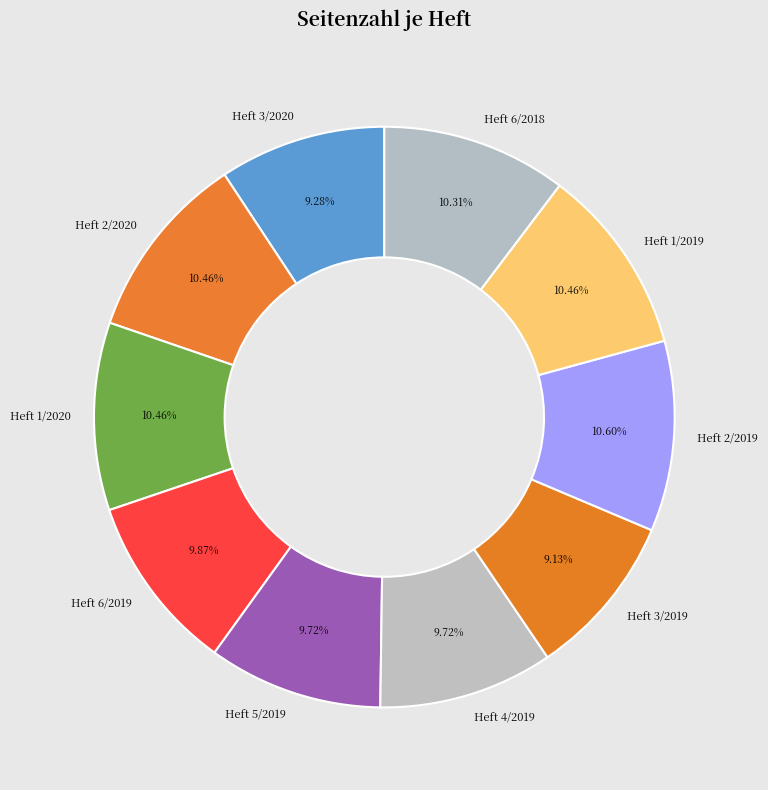

Do Heft 3/2019 and Heft 6/2018 together represent more than half of the pie?

No